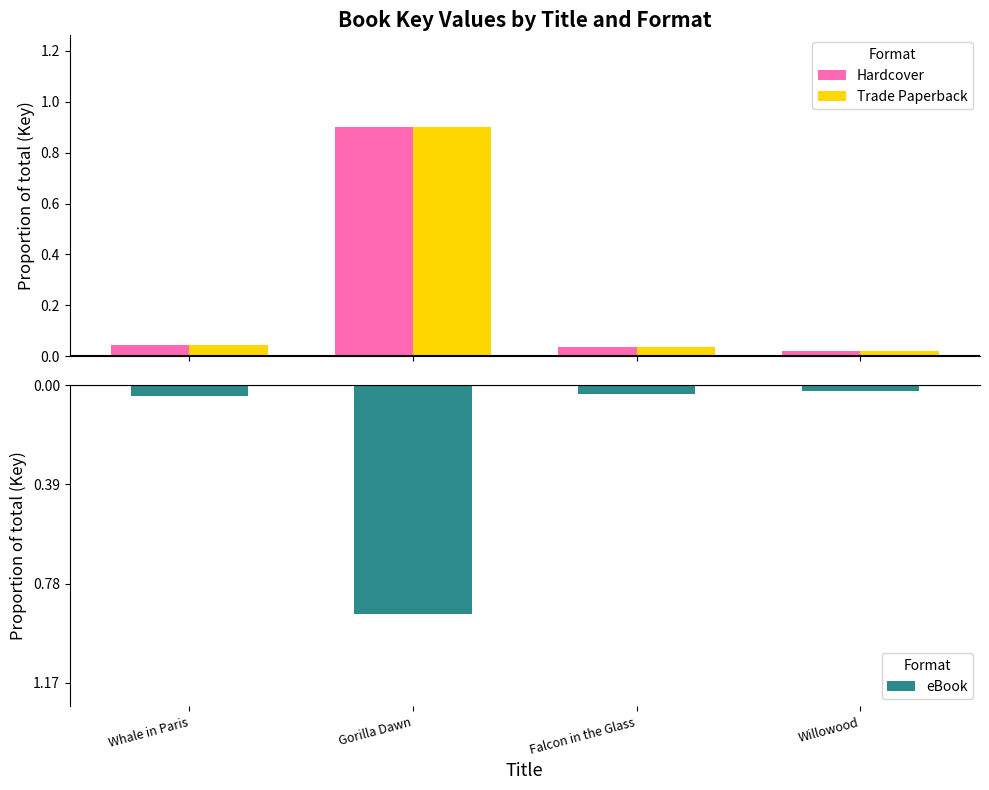

True or false: Hardcover has a value of 0.0 at Willowood.

True